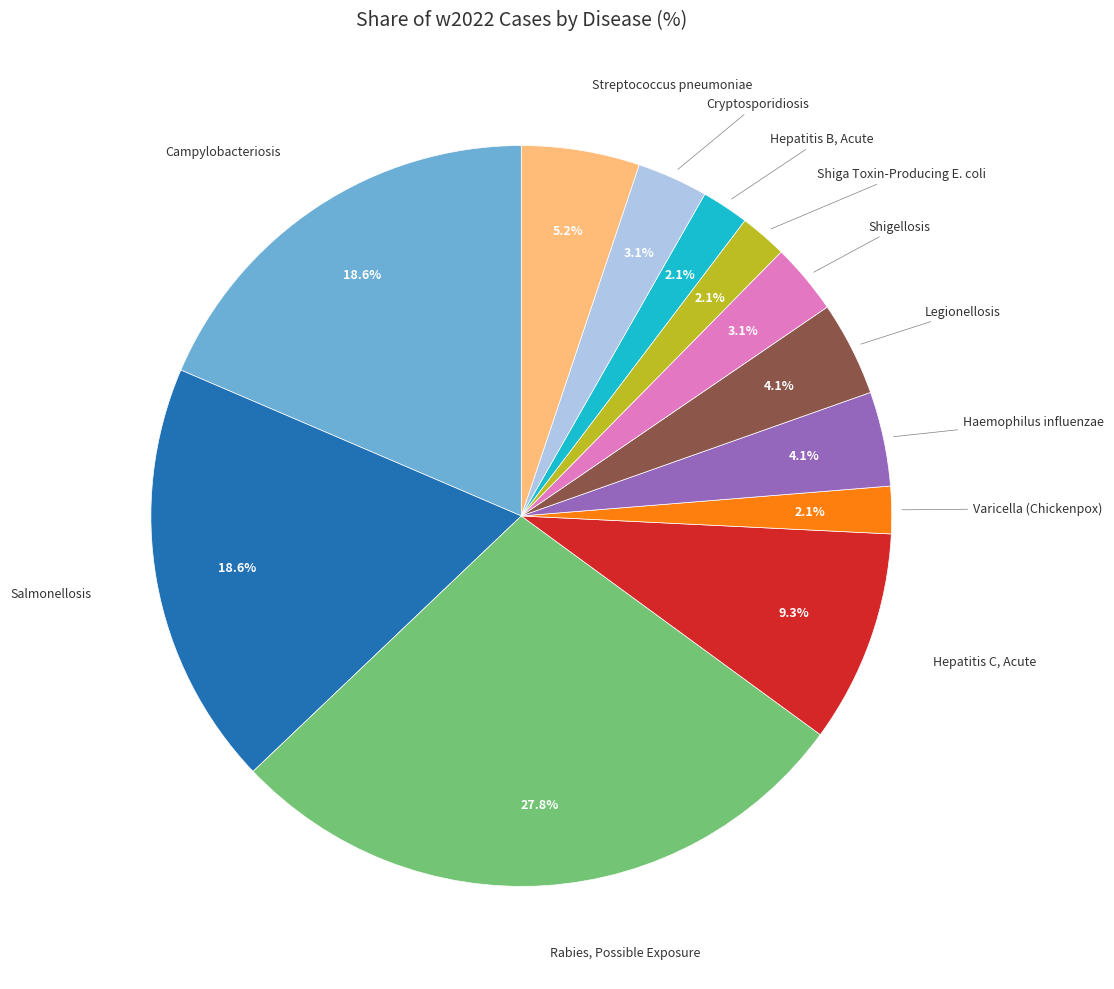

Is there a majority slice in this chart?

No